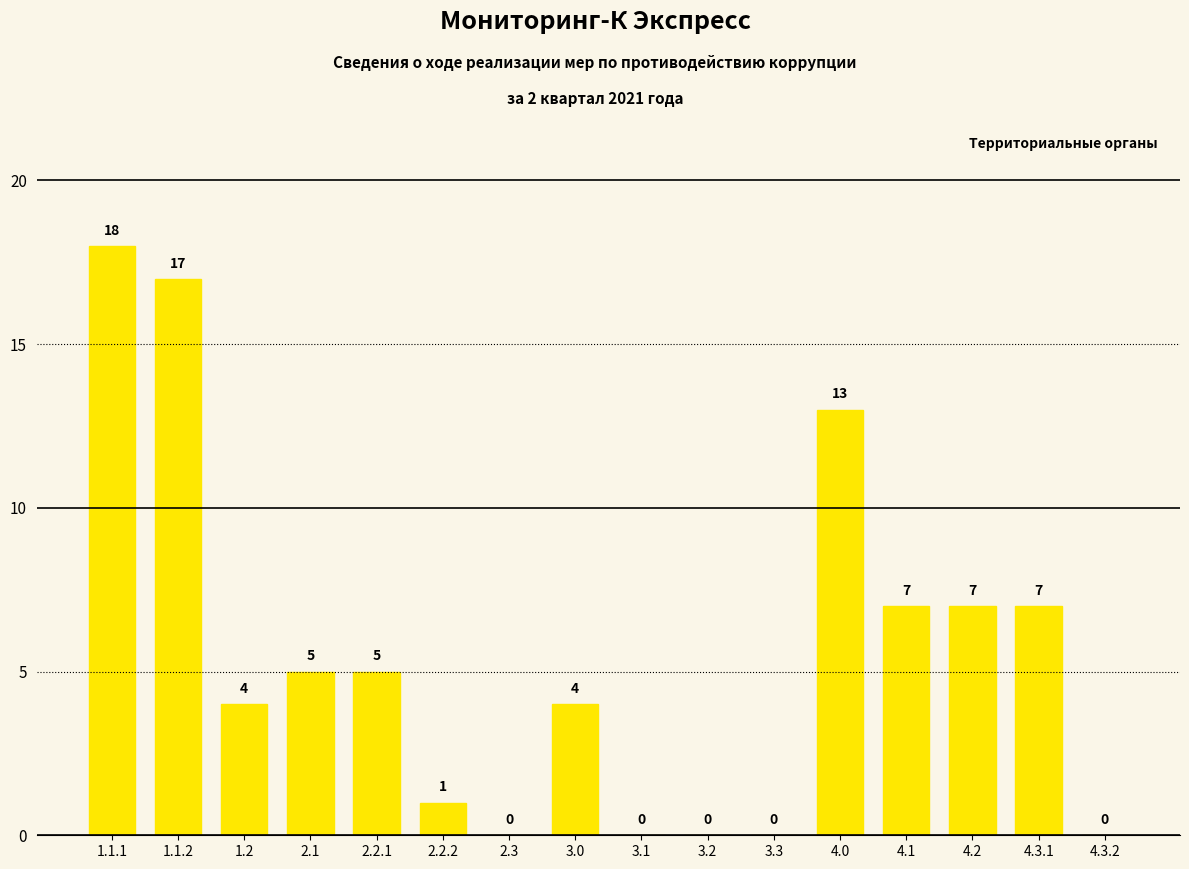

Which label corresponds to the largest value in the chart?

1.1.1